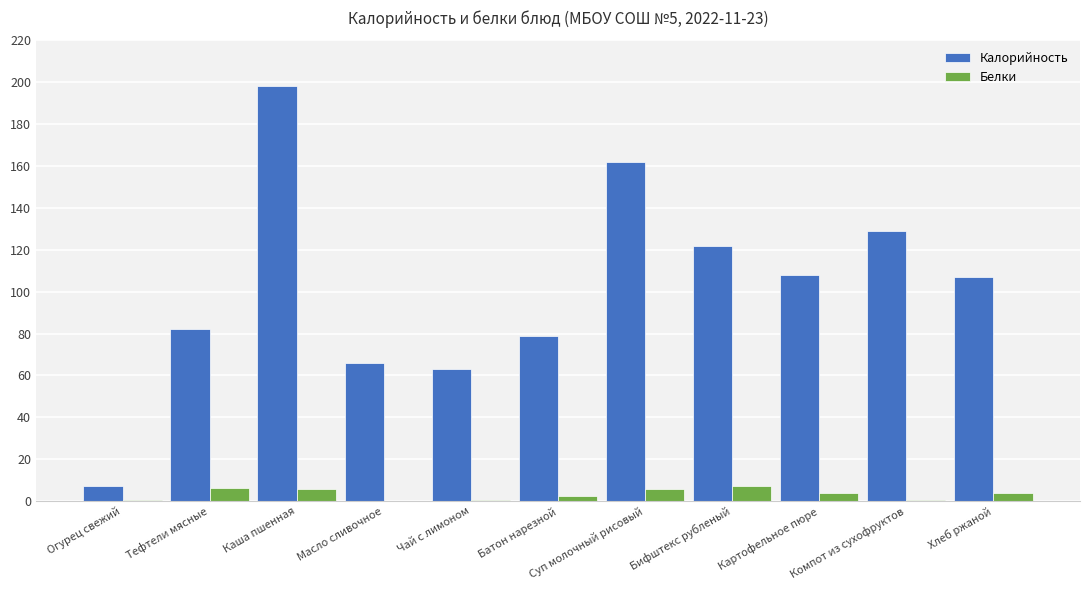

At which category does the chart reach its peak across all series?

Каша пшенная